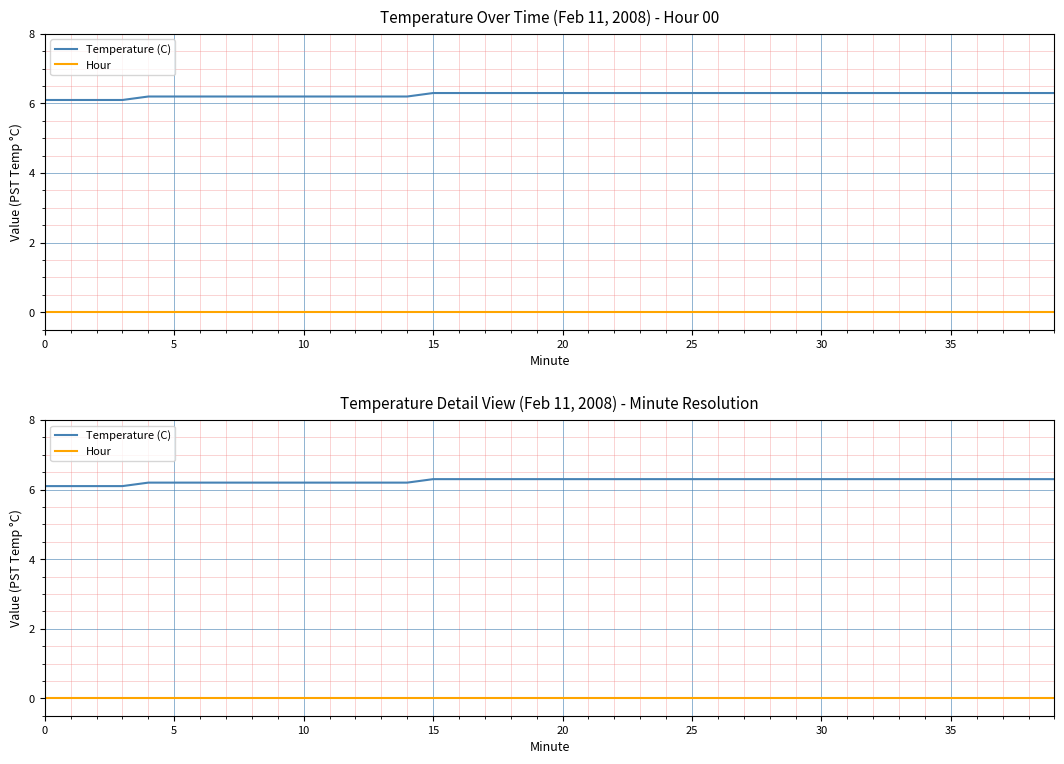

The Hour series shows 0.0 at 34. True or false?

True